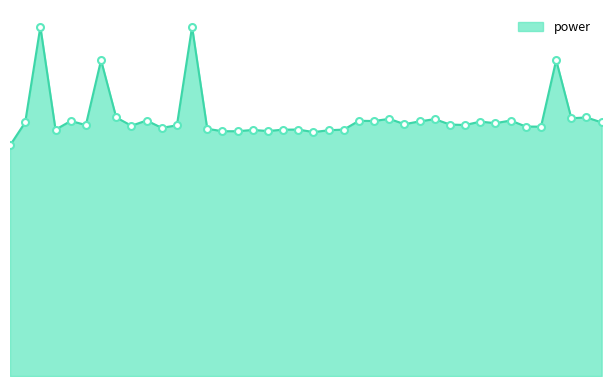

Is this an area chart (filled region under the line)?

Yes